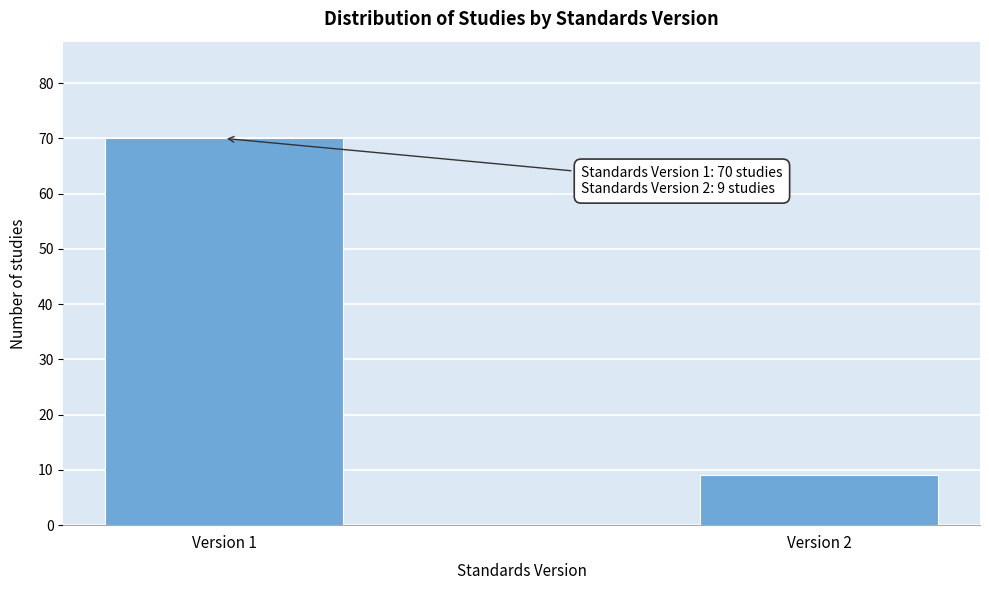

Reading left to right, what are all the values shown in this chart?

Version 1=70	Version 2=9